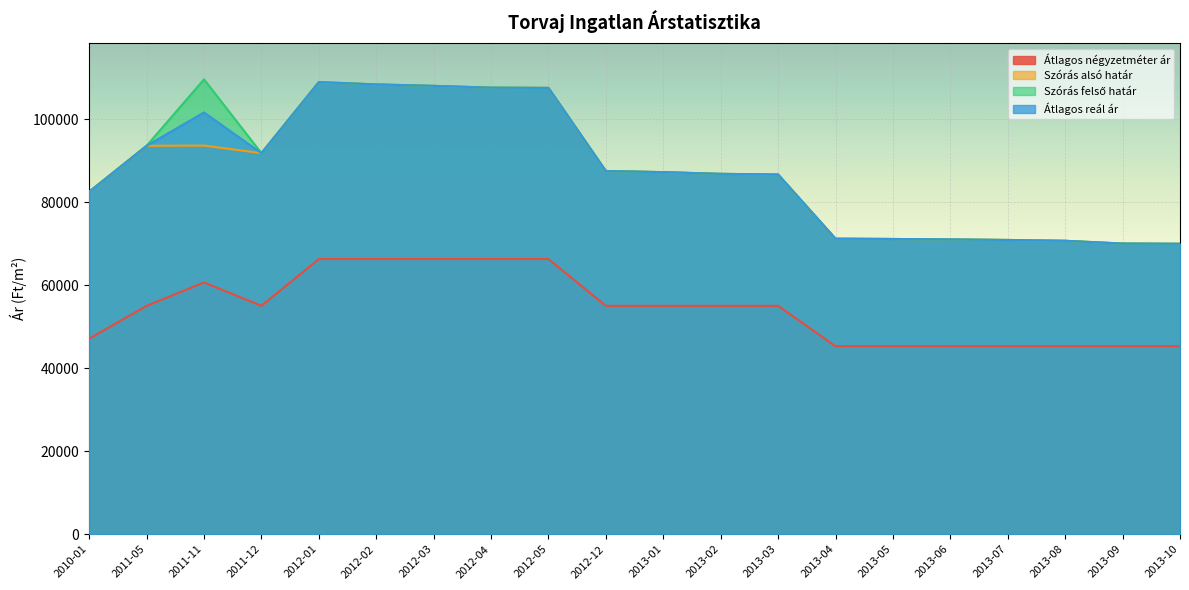

Reading left to right, list all the values displayed in this chart.

Átlagos négyzetméter ár: 47095	55000	60638	55000	66277	66277	66277	66277	66277	55000	55000	55000	55000	45270	45270	45270	45270	45270	45270	45270
Szórás alsó határ: 82484	93551	93602	91777	108890	108333	107985	107552	107494	87476	87202	86794	86636	71180	71107	70997	70869	70668	70003	69949
Szórás felső határ: 82484	93551	109550	91777	108890	108333	107985	107552	107494	87476	87202	86794	86636	71180	71107	70997	70869	70668	70003	69949
Átlagos reál ár: 82484	93551	101576	91777	108890	108333	107985	107552	107494	87476	87202	86794	86636	71180	71107	70997	70869	70668	70003	69949